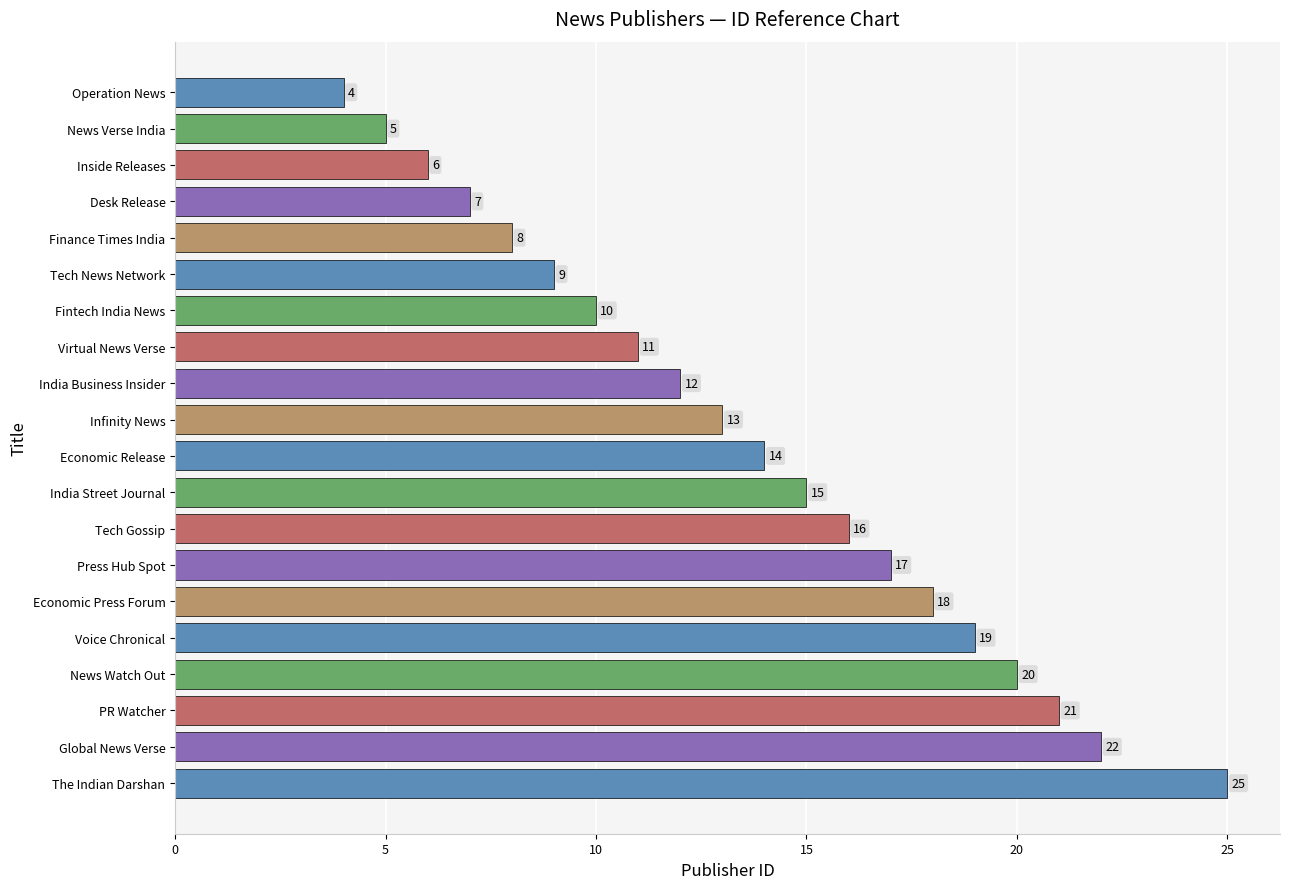

What is the average value?

14